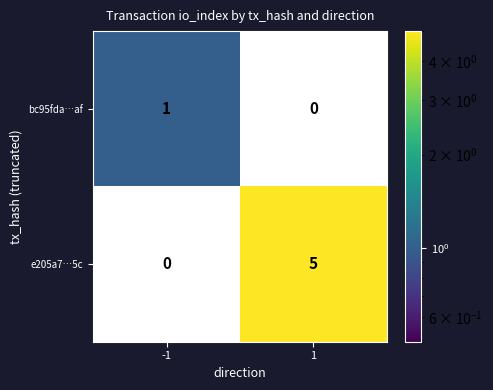

How many distinct data groups are displayed?

2